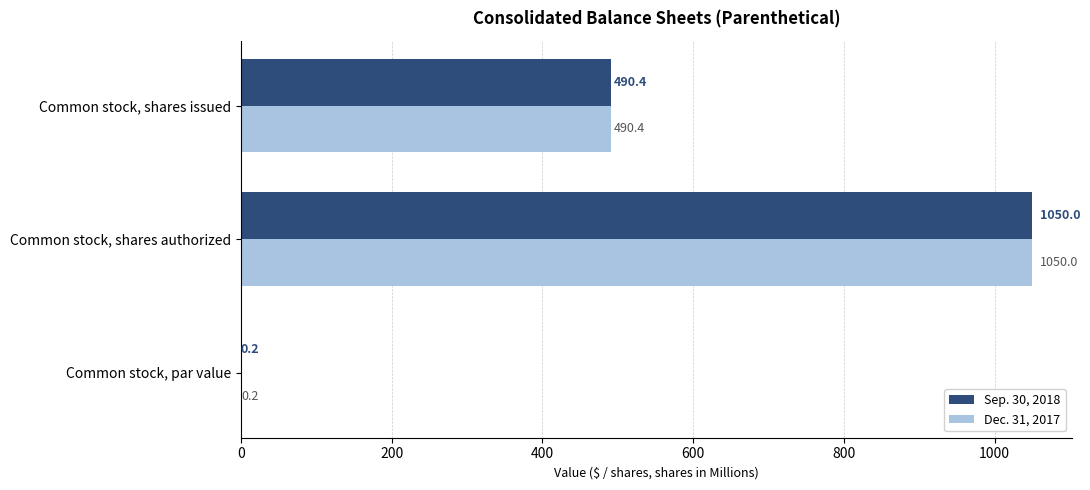

True or false: Dec. 31, 2017 has a value of 485.4 at Common stock, shares authorized.

False